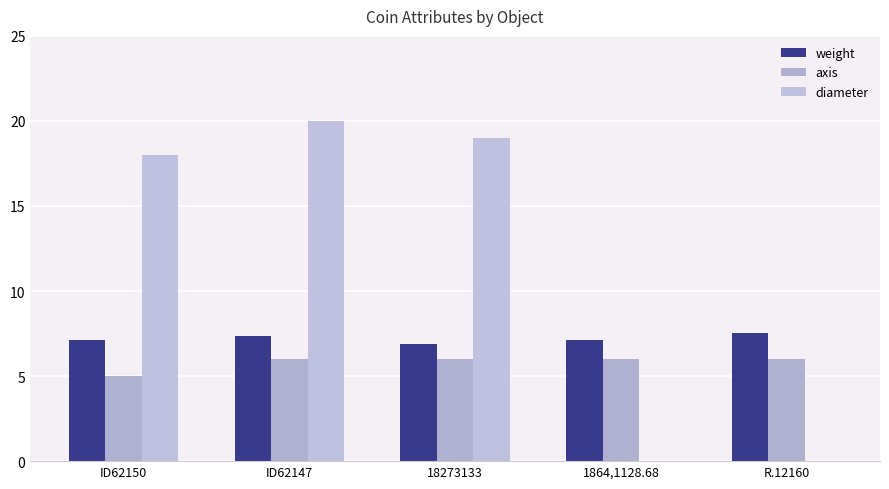

How many groups of bars are there?

5